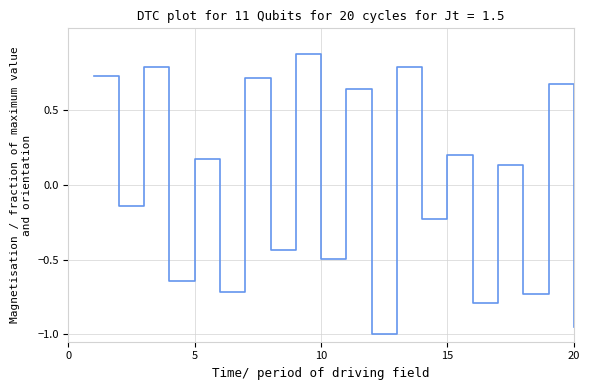

Is this an area chart (filled region under the line)?

No